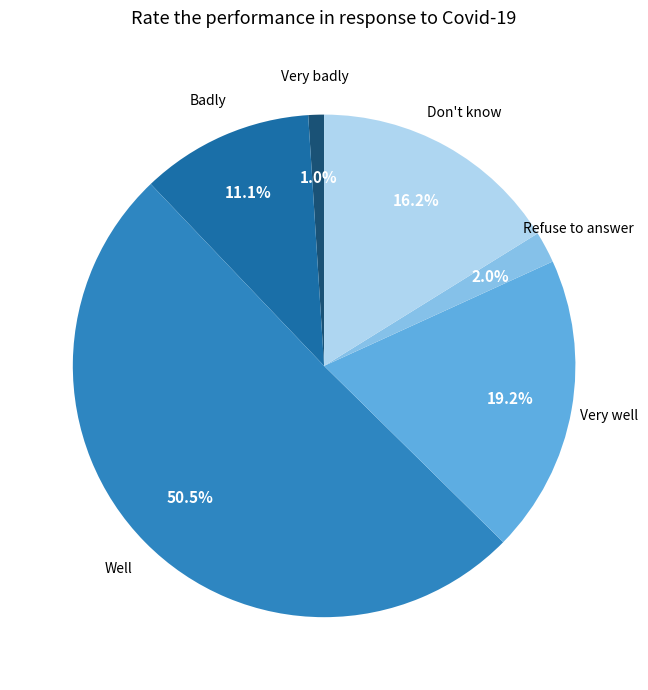

To the nearest percent, what is the combined percentage of Very well and Don't know?

35%